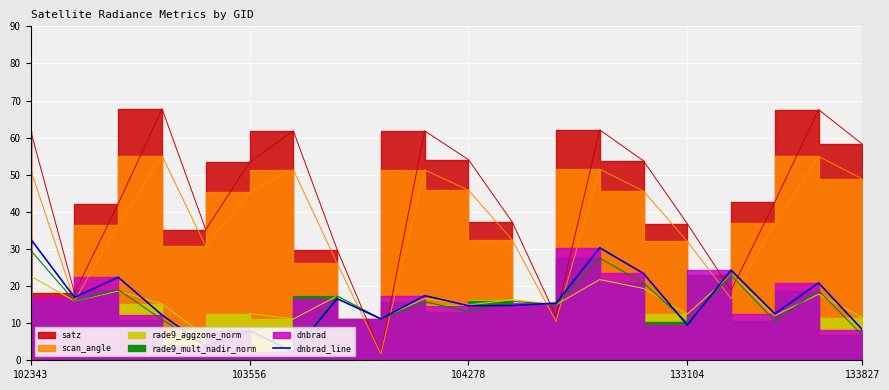

The value at 7 is 16.6. True or false?

True